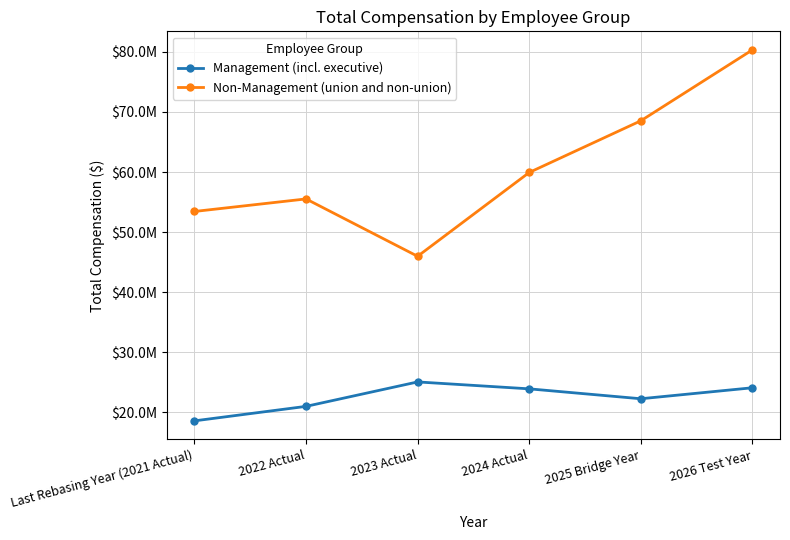

Is it true that Non-Management (union and non-union) equals 55526408 at 2022 Actual?

True